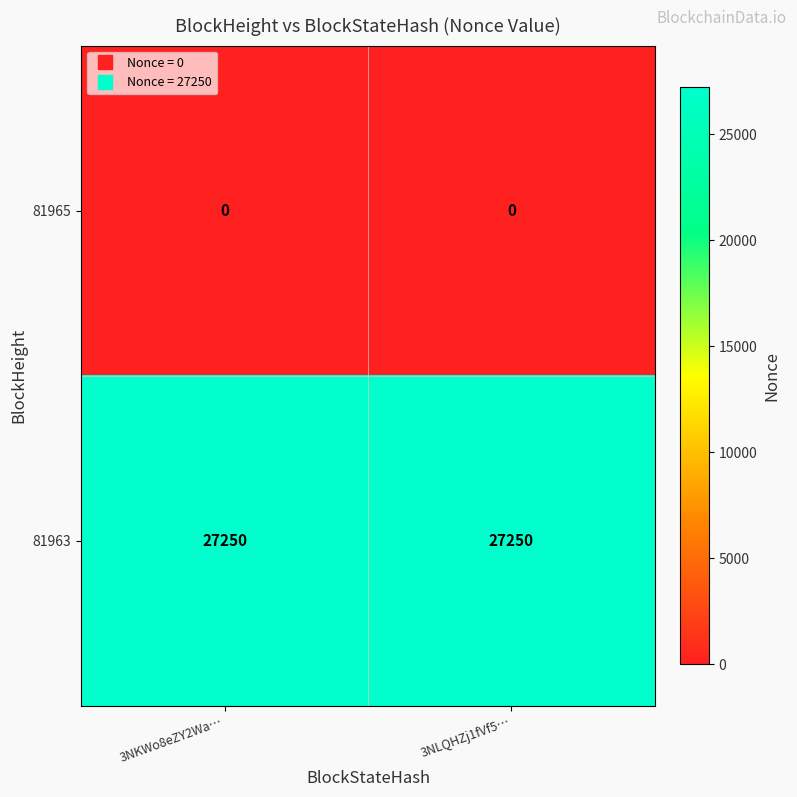

Reading left to right, transcribe all the data shown in this chart.

81965: 0	0
81963: 27250	27250